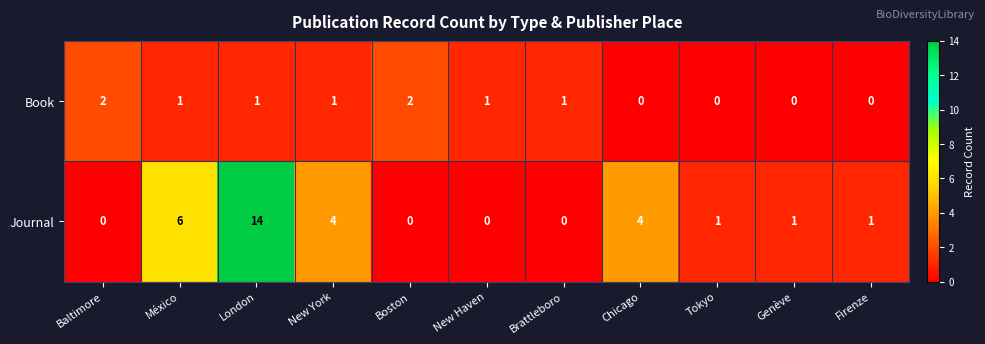

At which label does Book first exceed 1?

Baltimore